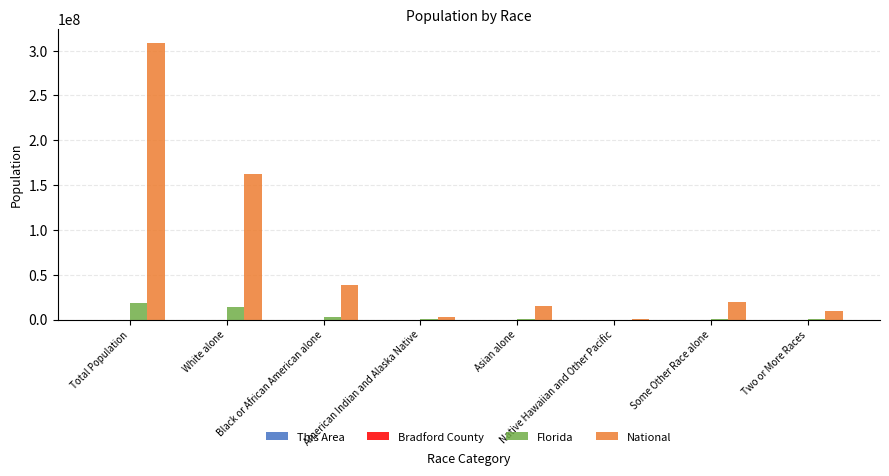

At which category is the sum across all series the highest?

Total Population